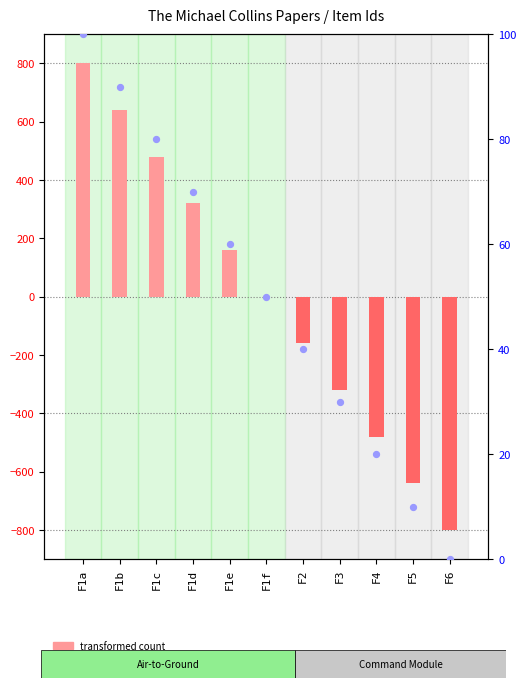

Which series contains the highest Y value?

transformed count